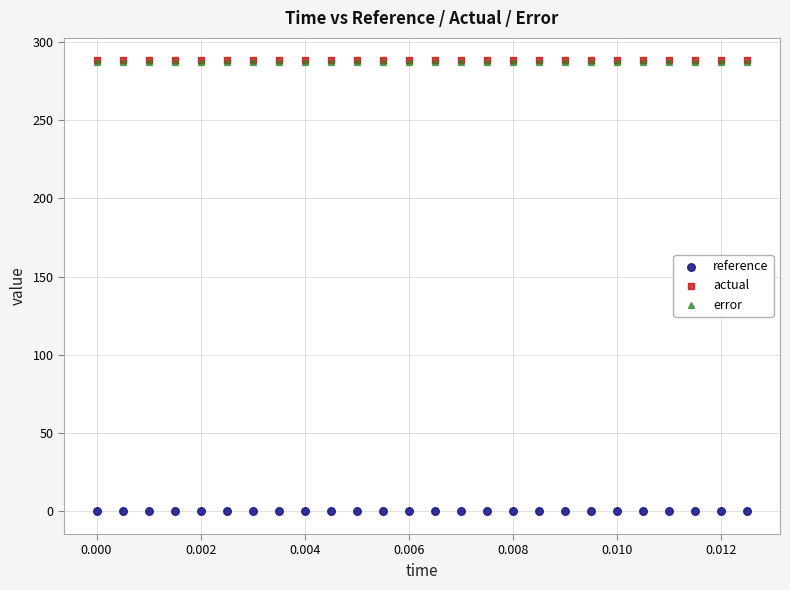

What are all the series names shown in the legend?

reference, actual, error